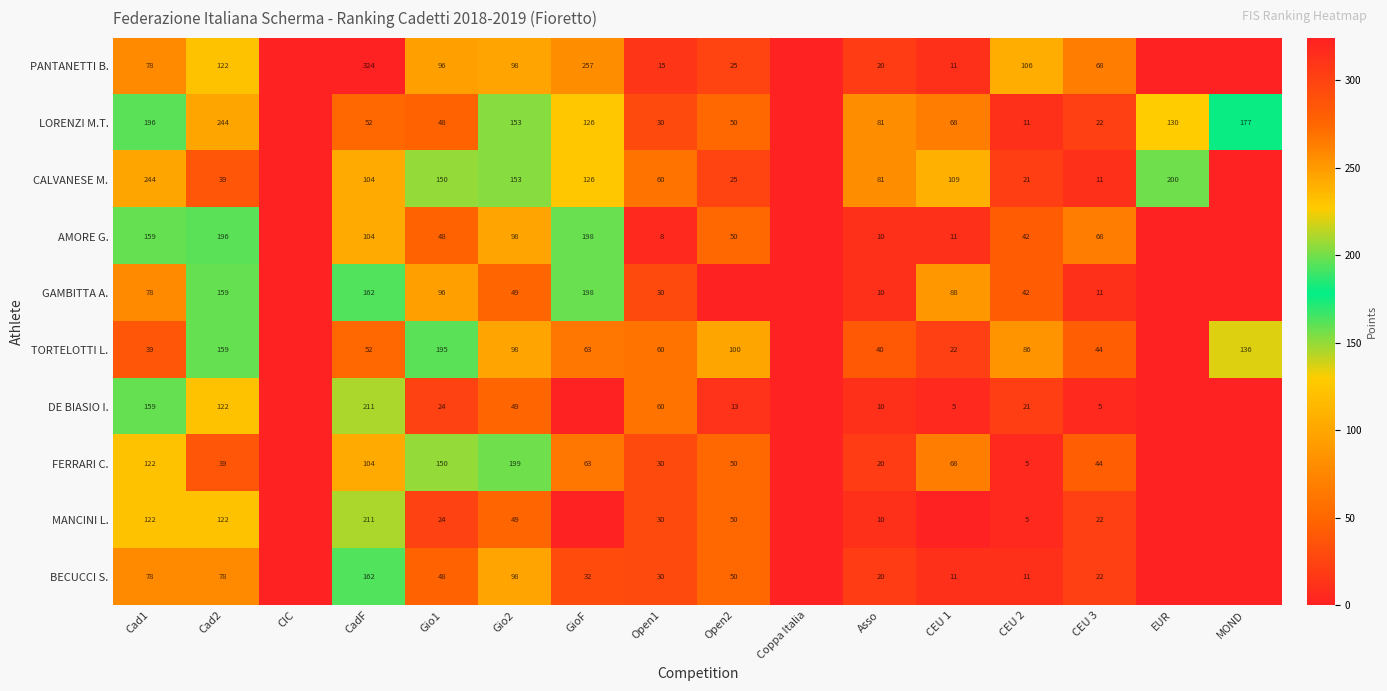

Count the number of categories in the chart.

16